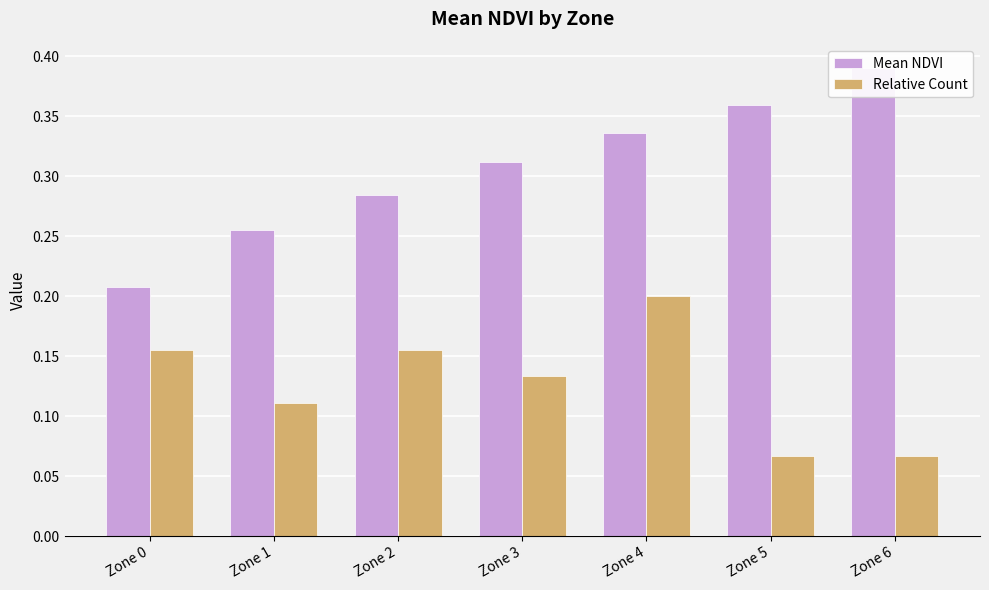

Between Zone 0 and Zone 1, which series saw the biggest shift?

Mean NDVI